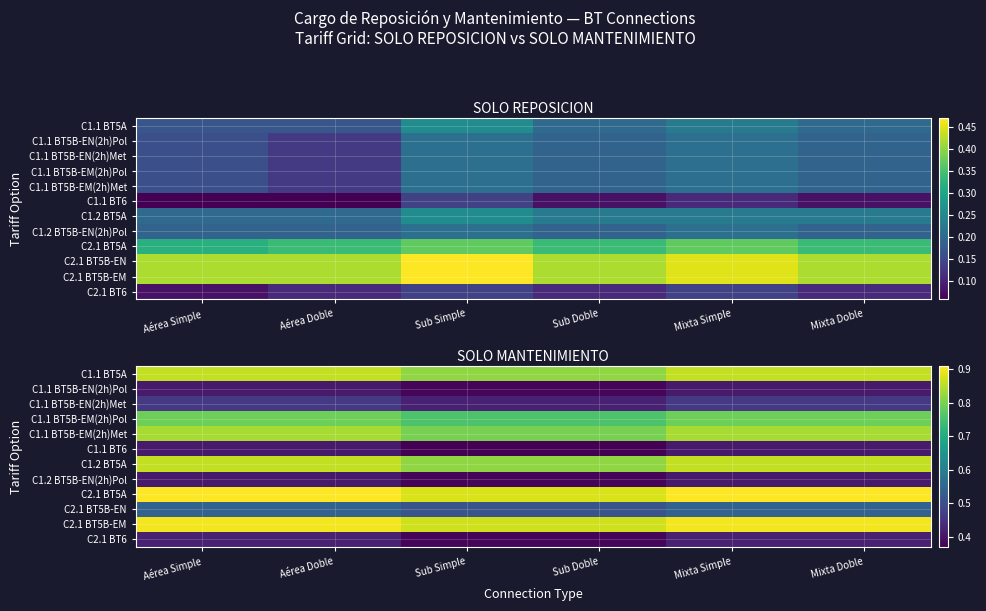

The C2.1 BT5A series shows 1.5 at Aérea Doble. True or false?

False